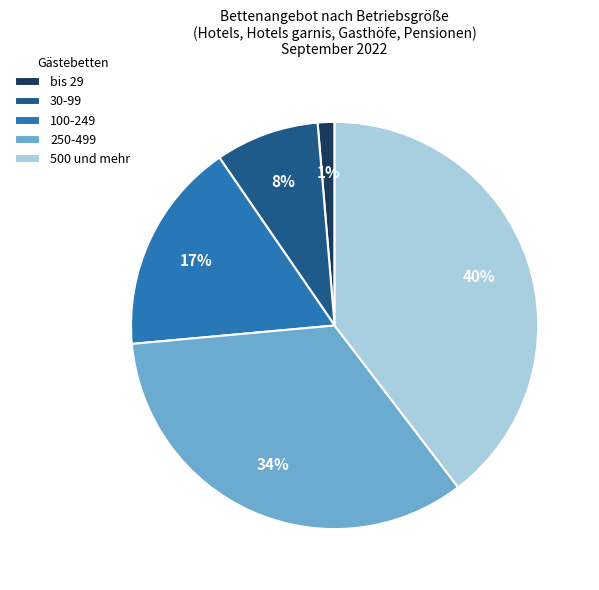

How many slices are in this pie chart?

5